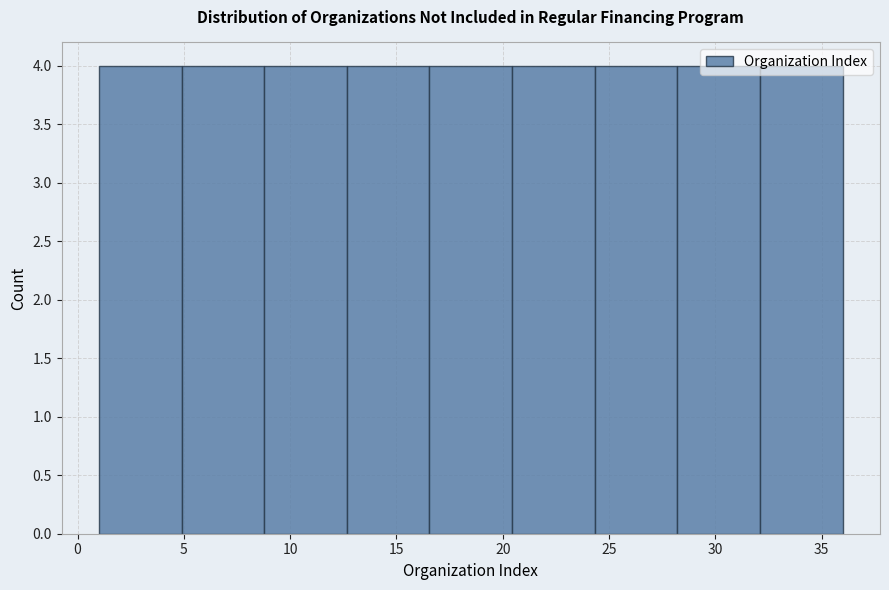

Reading left to right, transcribe this chart: for each bar, give the range it covers on the x-axis and its height. Neither the bar edges nor the heights are printed on the chart, so give them approximately, as read against the axes.

1.0 to 5.0: 4
5.0 to 9.0: 4
9.0 to 12.5: 4
12.5 to 16.5: 4
16.5 to 20.5: 4
20.5 to 24.5: 4
24.5 to 28.0: 4
28.0 to 32.0: 4
32.0 to 36.0: 4